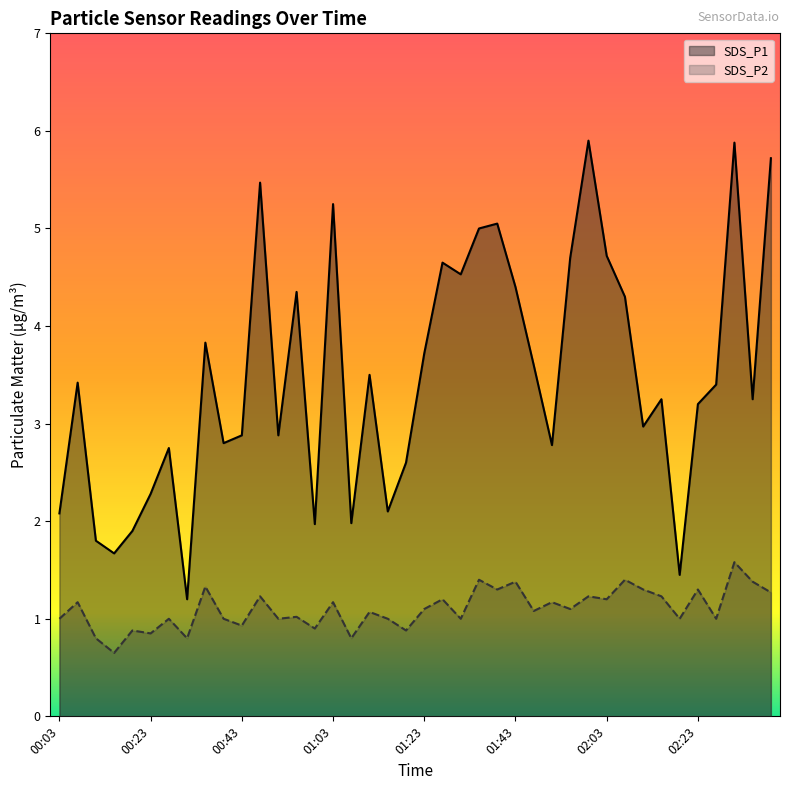

True or false: SDS_P2 and SDS_P1 cross at least once.

False